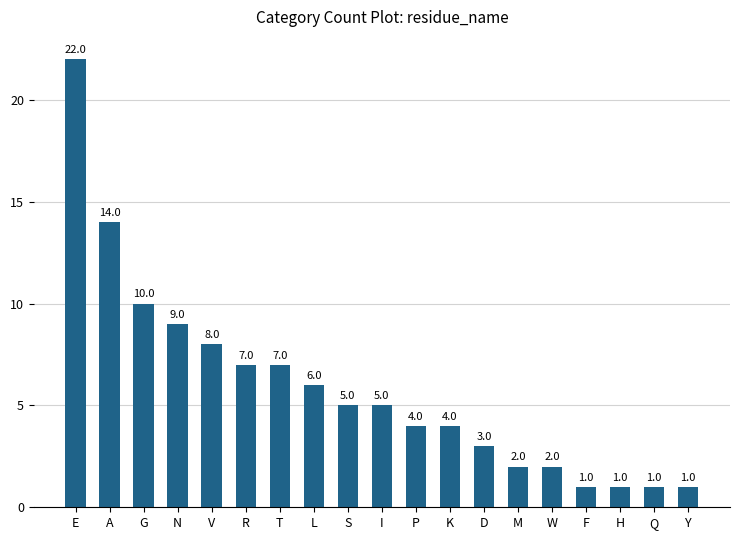

At which label is the value closest to 11?

G